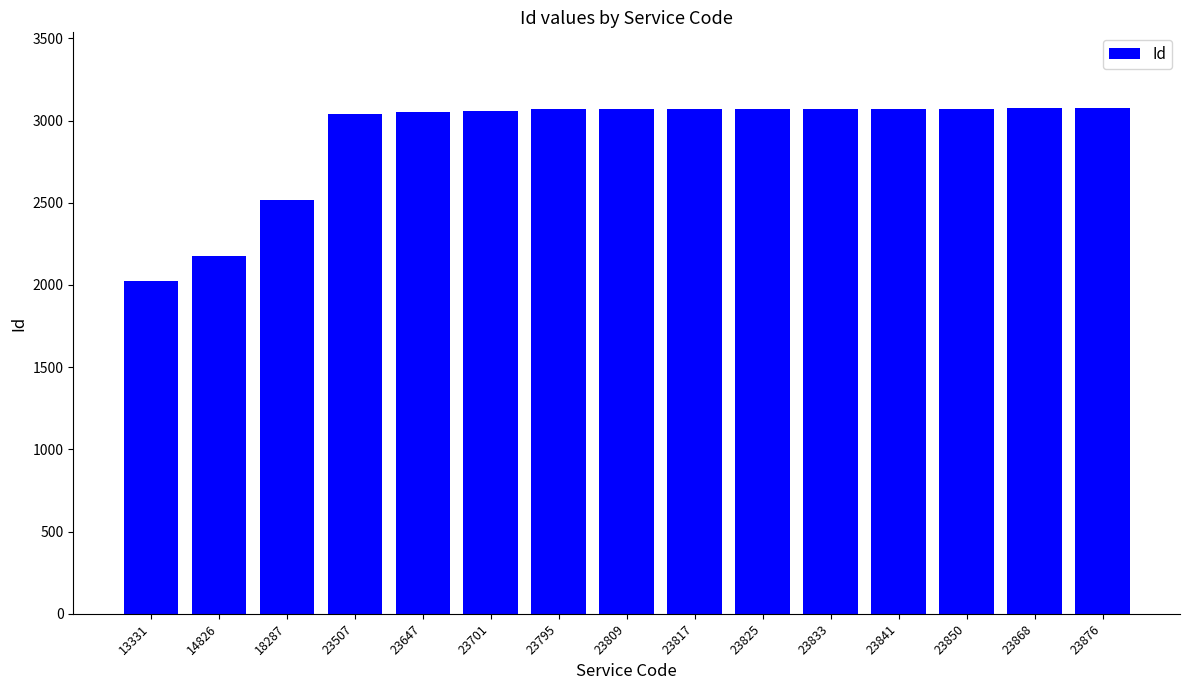

Does the chart contain stacked bars?

No